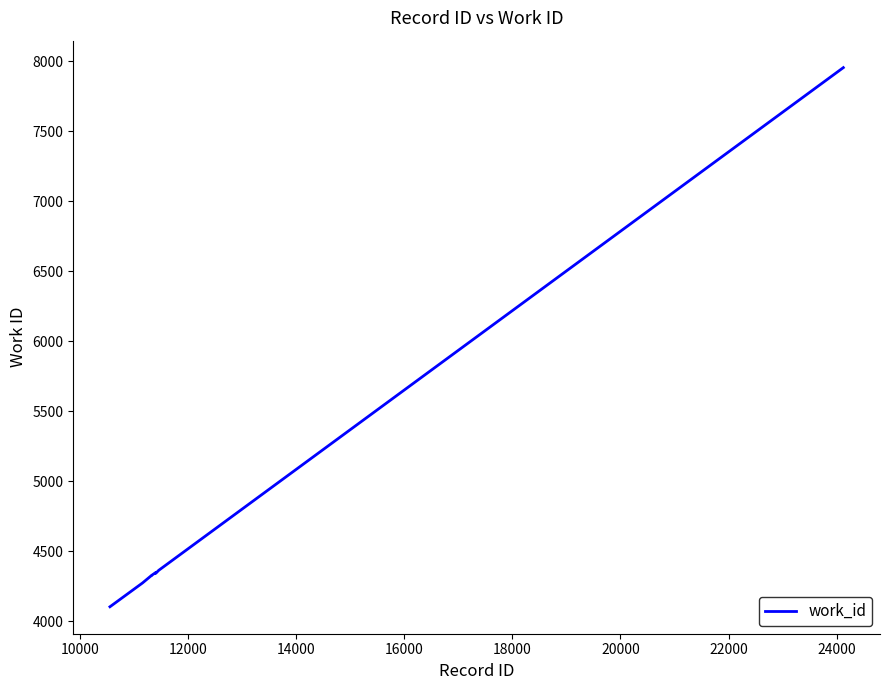

What is the difference between the maximum and minimum values?

3852